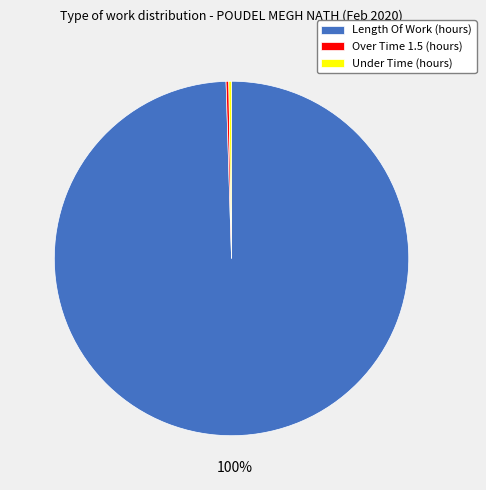

Is there any slice that represents more than half of the pie?

Yes